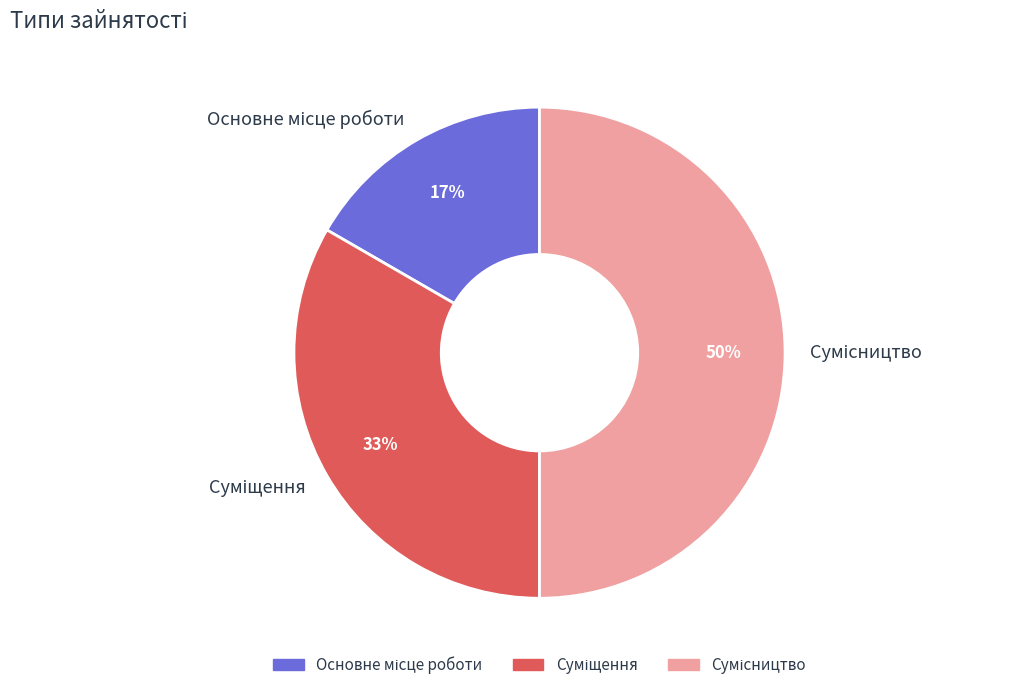

To the nearest percent, what is the difference between the largest and smallest slice percentages?

33%